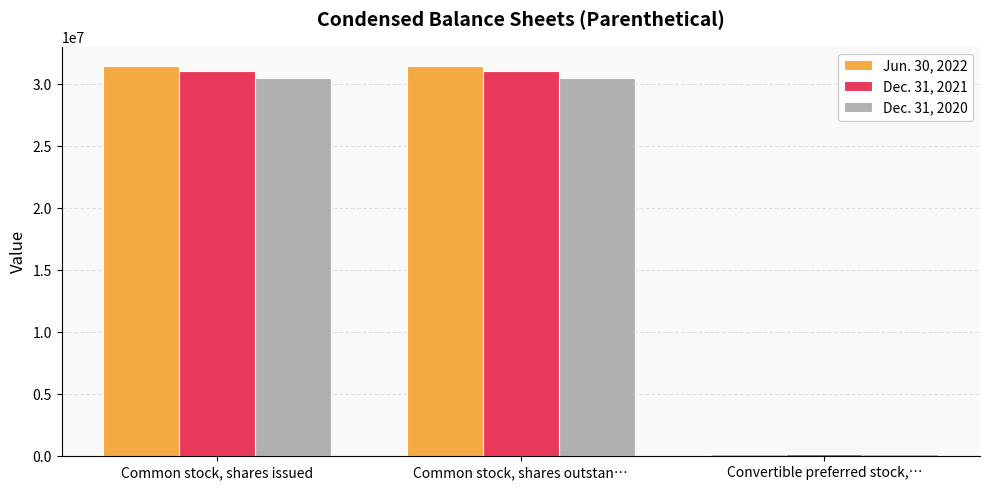

True or false: Dec. 31, 2020 has a value of 160085 at Convertible preferred stock,….

True